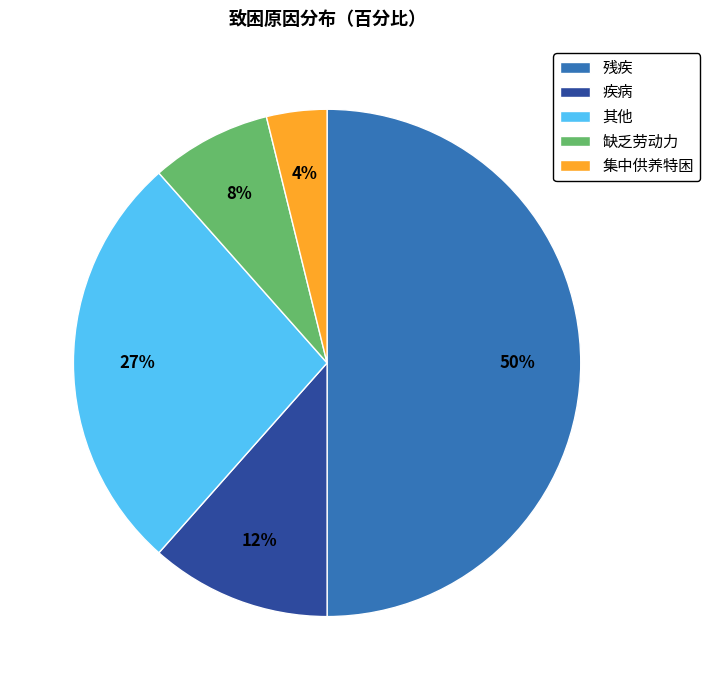

Do 集中供养特困 and 其他 together represent more than half of the pie?

No